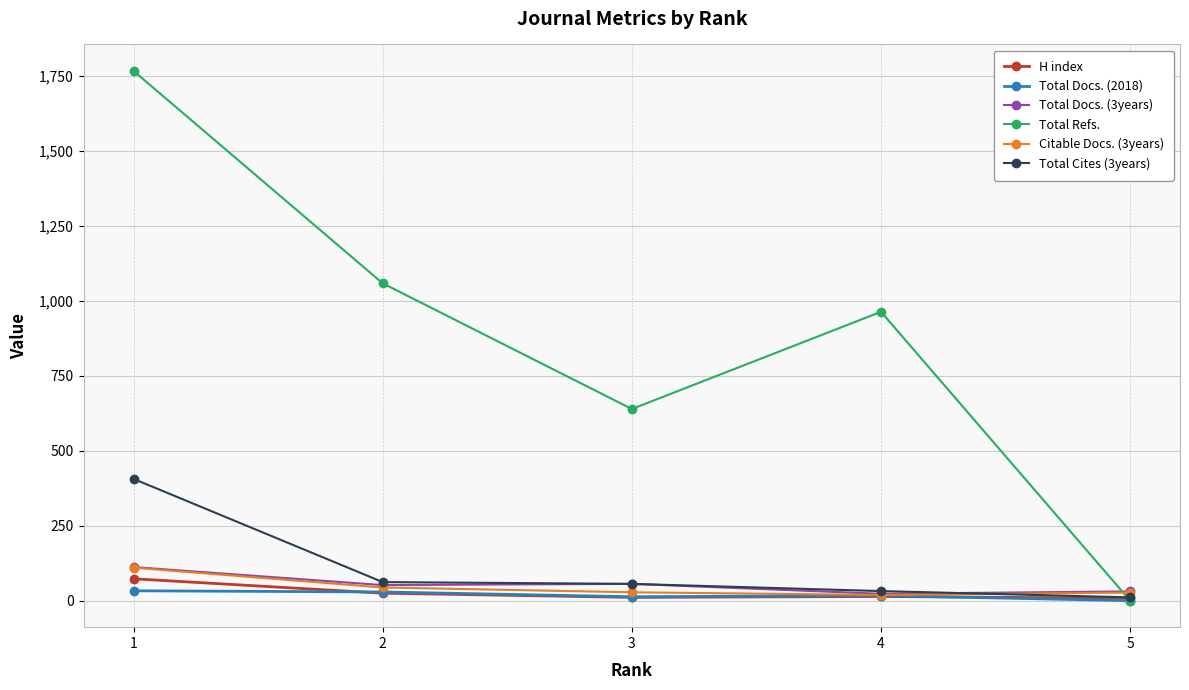

True or false: Citable Docs. (3years) has more than 1 points higher than both neighbors.

False